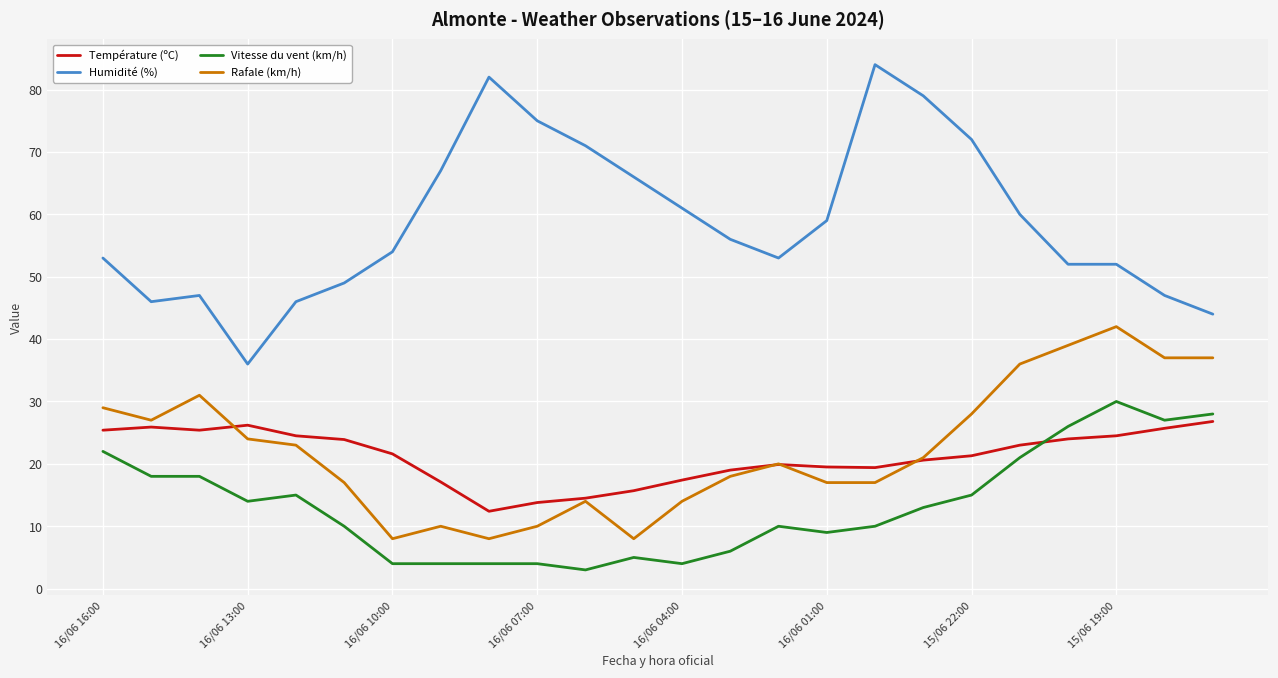

True or false: Rafale (km/h) and Humidité (%) cross at least once.

False